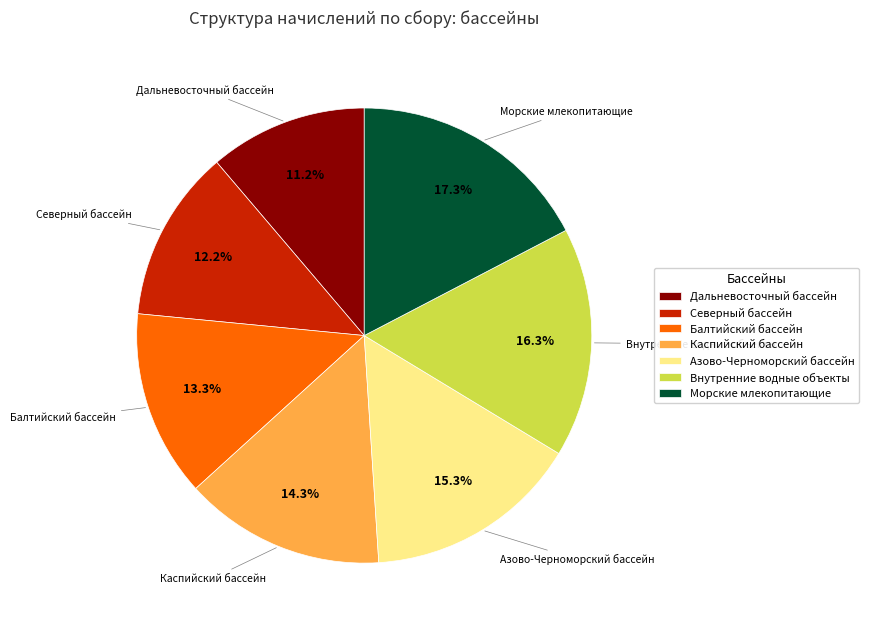

Rank the categories by value from lowest to highest.

Дальневосточный бассейн, Северный бассейн, Балтийский бассейн, Каспийский бассейн, Азово-Черноморский бассейн, Внутренние водные объекты, Морские млекопитающие